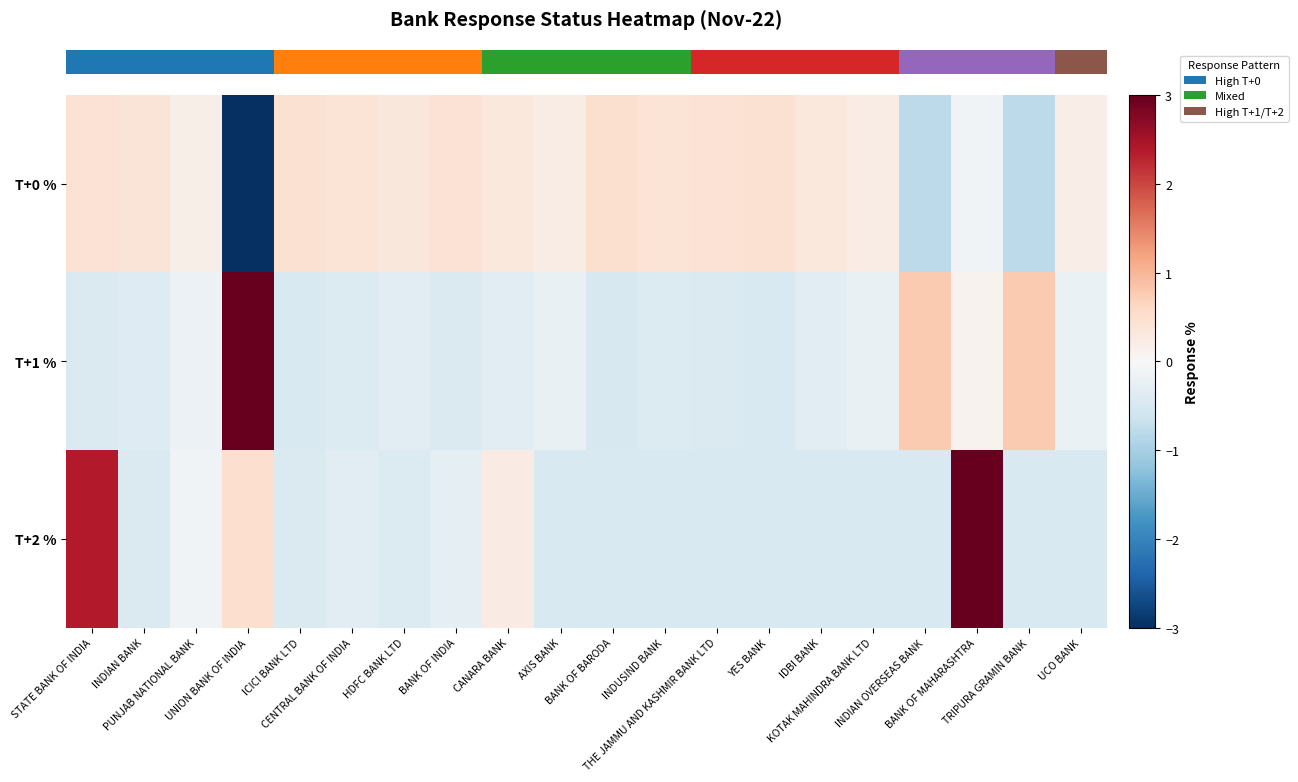

Rank the series at KOTAK MAHINDRA BANK LTD from lowest to highest value.

row_2, row_1, row_0